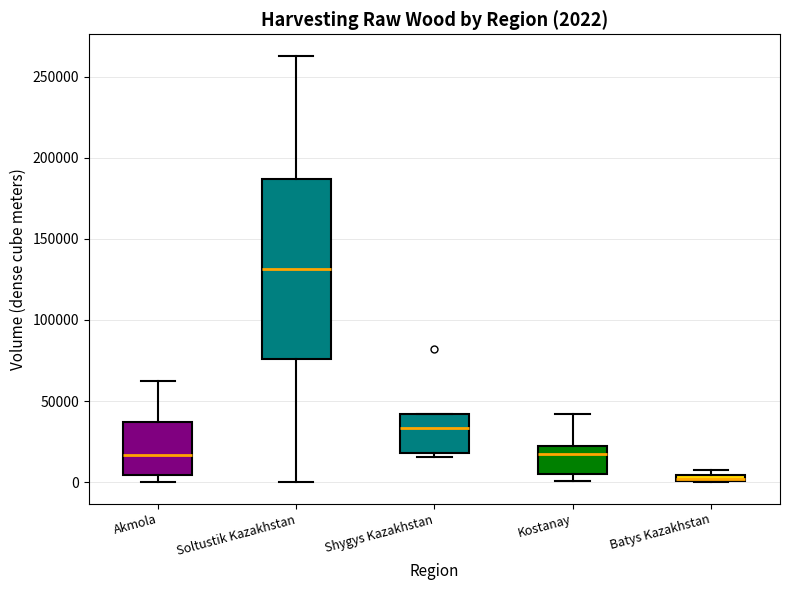

Which box has the lowest median line?

Batys Kazakhstan